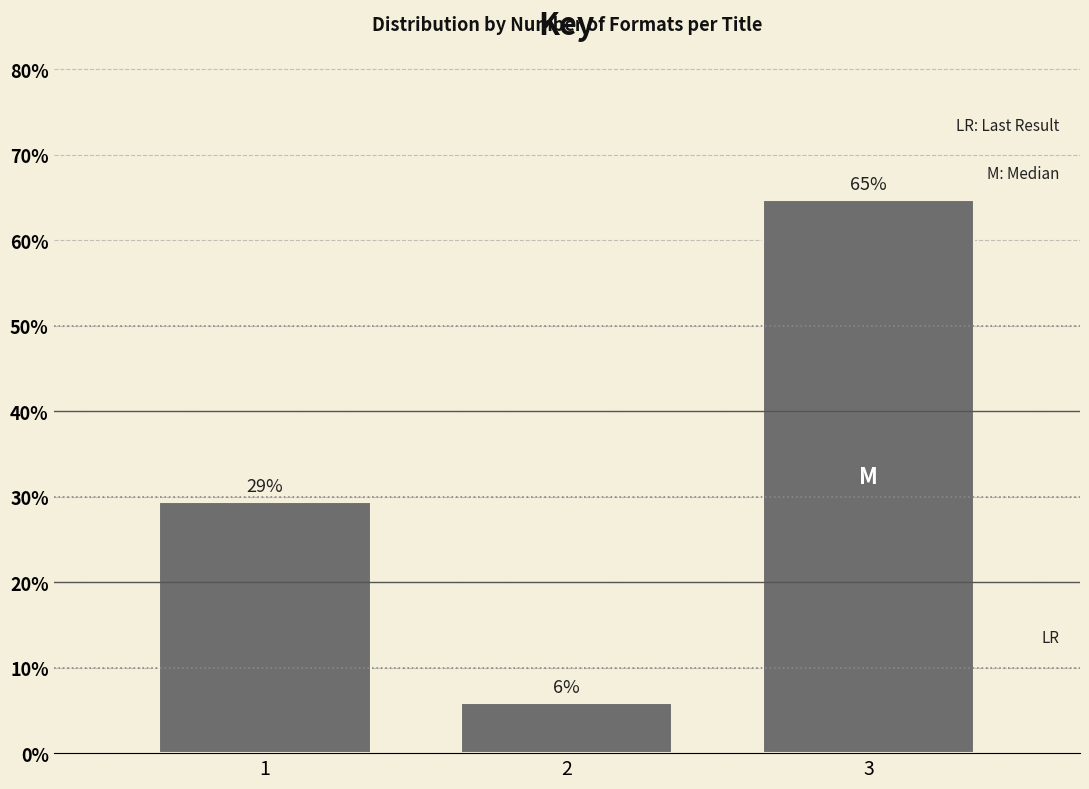

Are the bars horizontal?

No